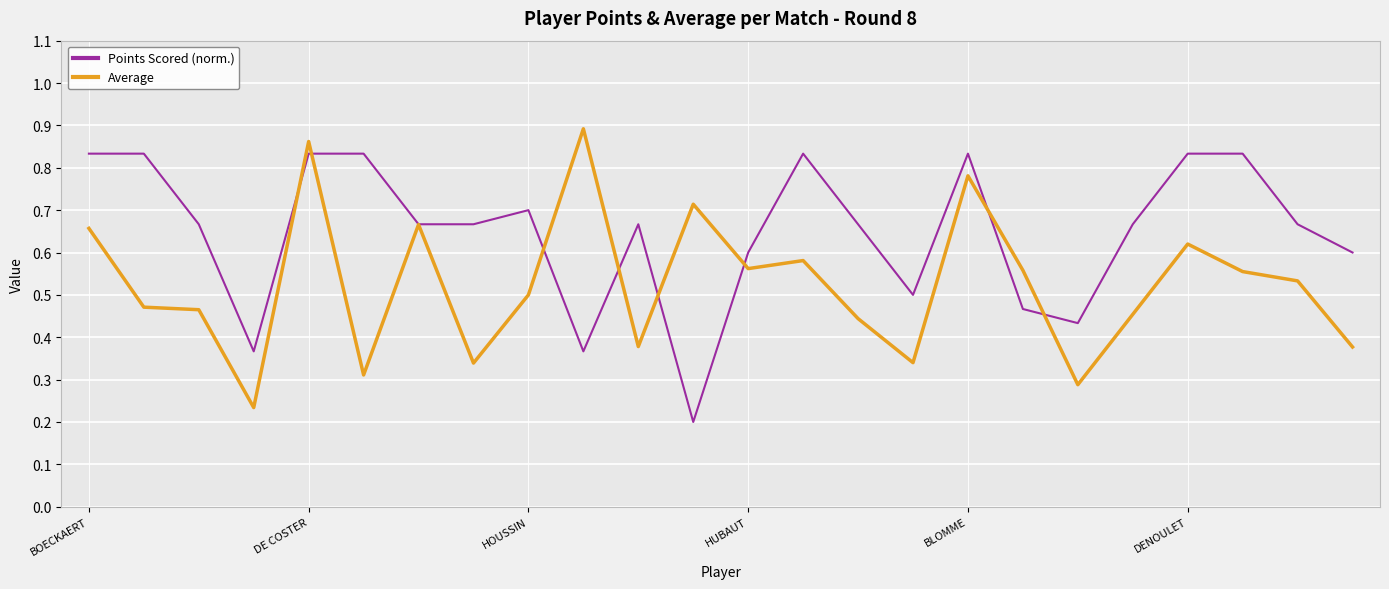

Which series has the largest total across all categories?

Points Scored (norm.)